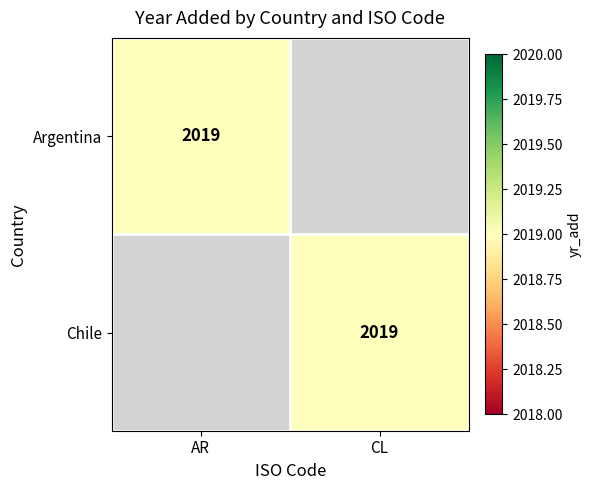

Is it true that Argentina equals 2019 at AR?

True